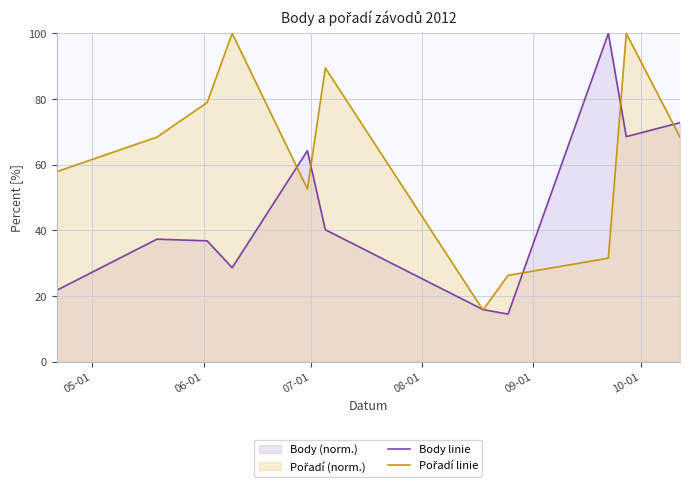

What is the maximum value shown in the chart?

100.0